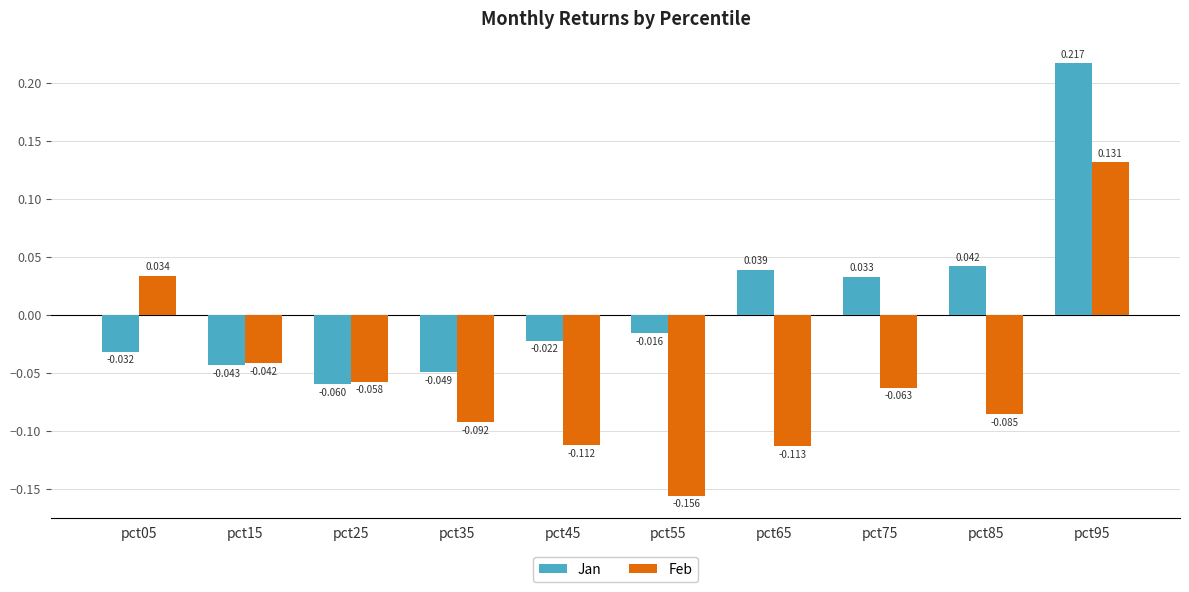

Rank the categories by Feb value from highest to lowest.

pct95, pct05, pct15, pct25, pct75, pct85, pct35, pct45, pct65, pct55